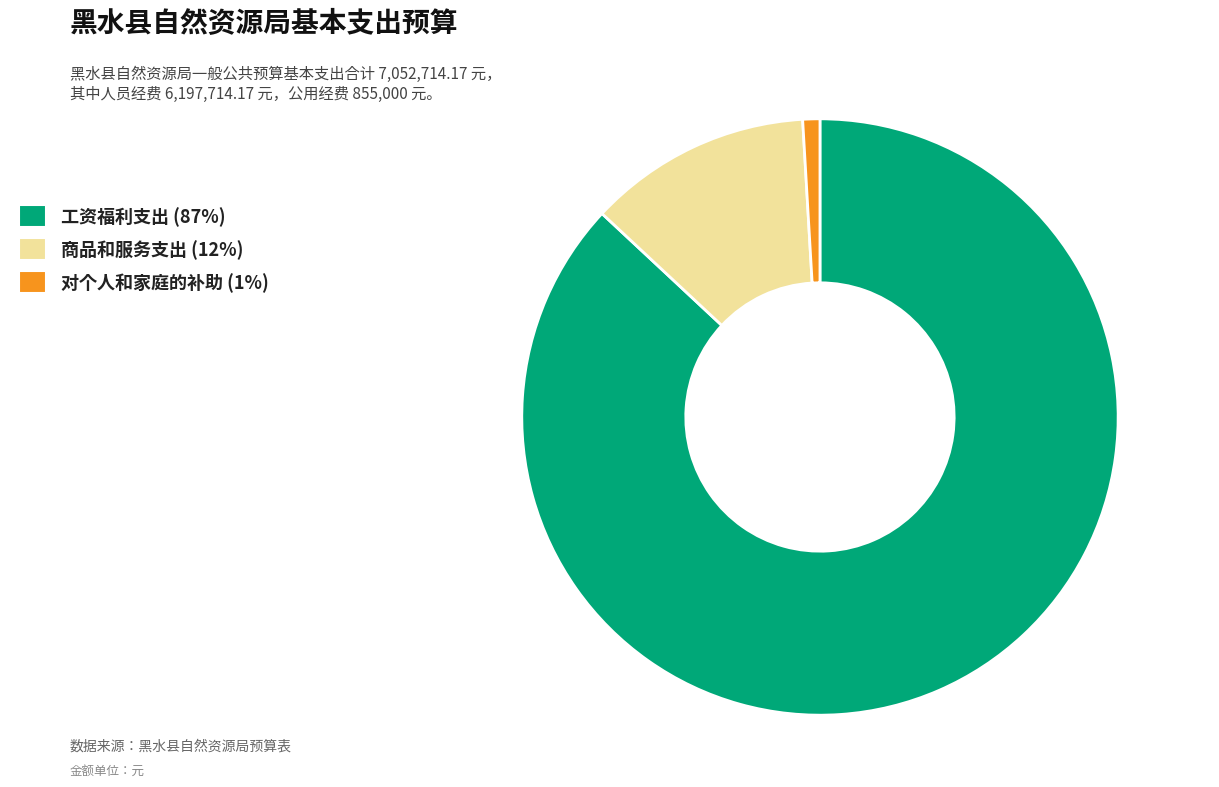

Which has a higher value, 商品和服务支出 or 对个人和家庭的补助?

商品和服务支出